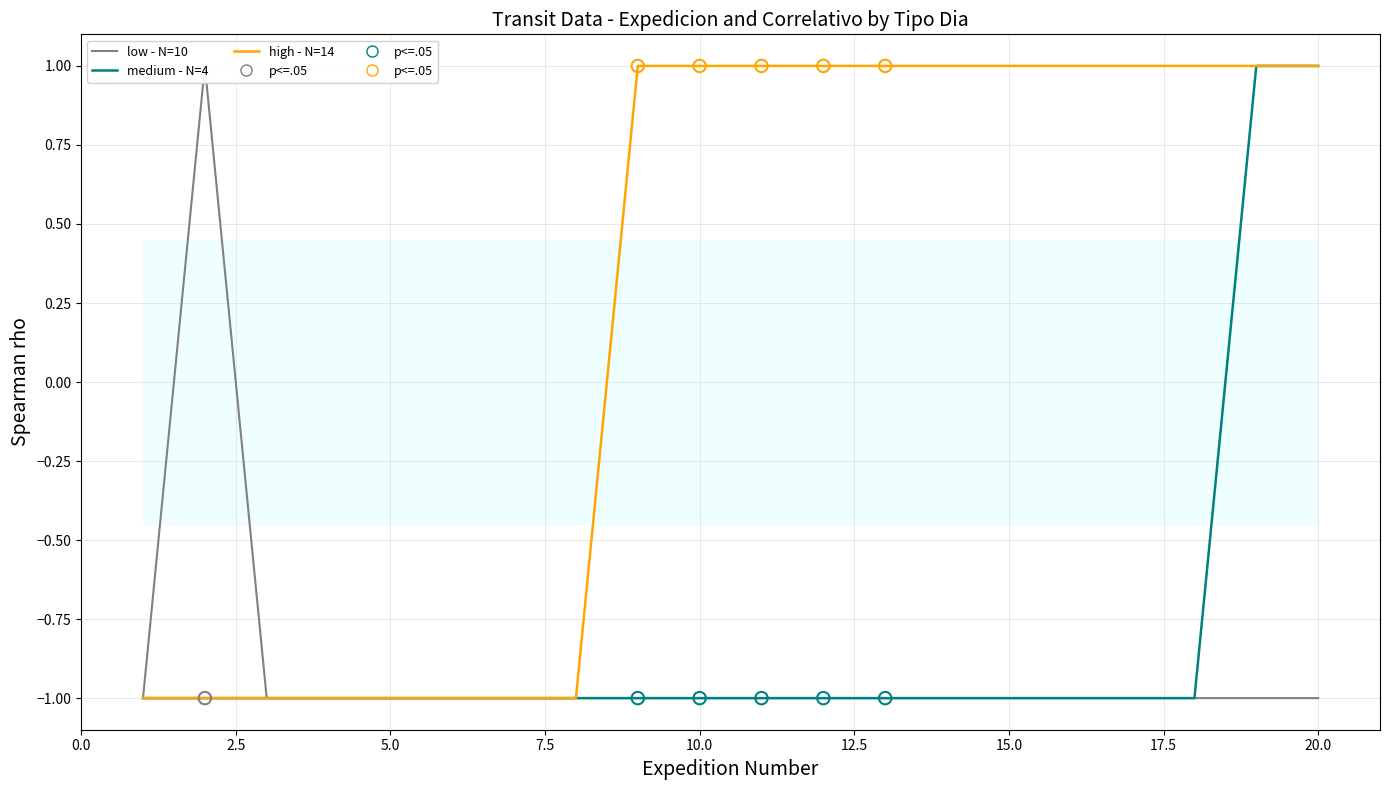

Which series reaches the minimum Y coordinate?

low - N=10